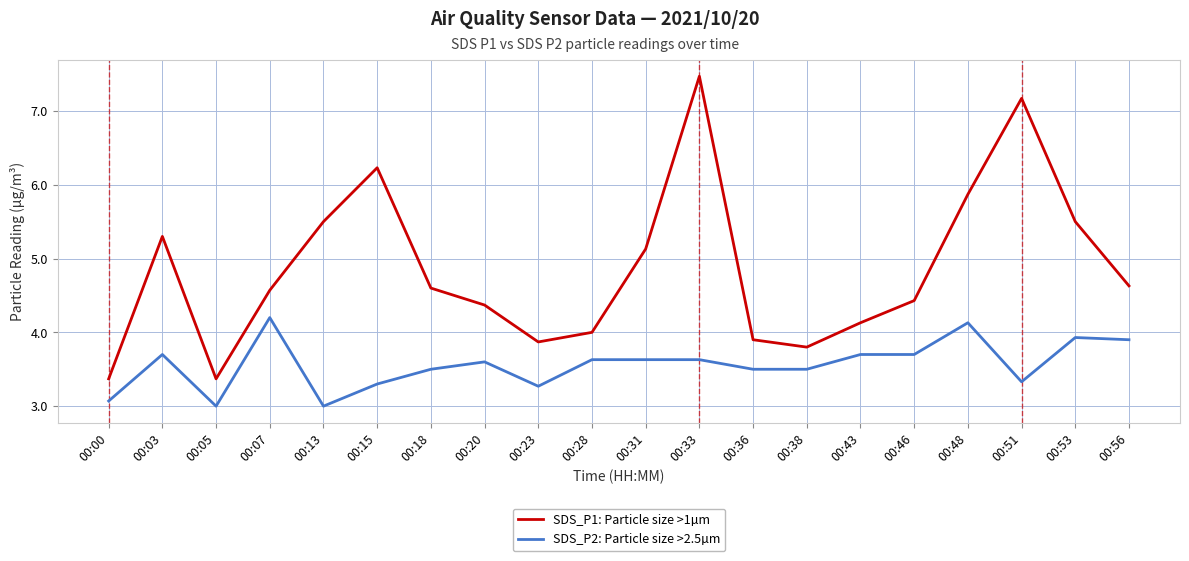

In SDS_P1: Particle size >1µm, how many points are lower than both neighbors (excluding endpoints)?

3